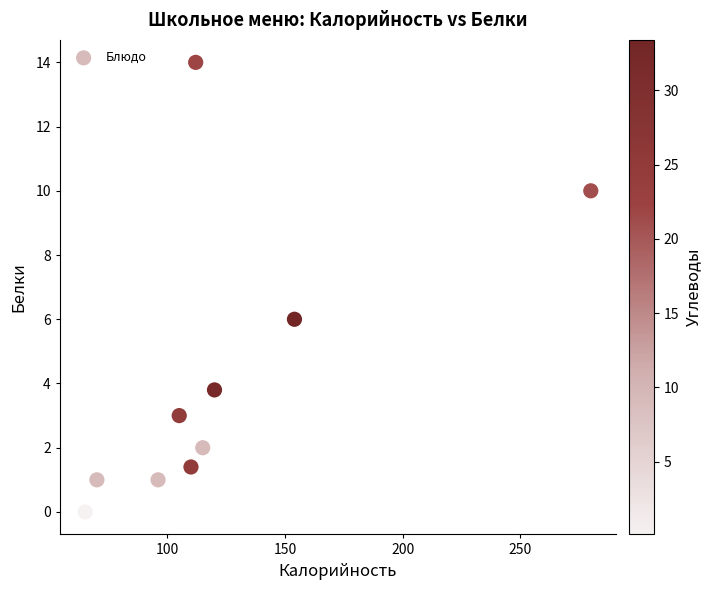

What is the range of X values (max minus min)?

215.0